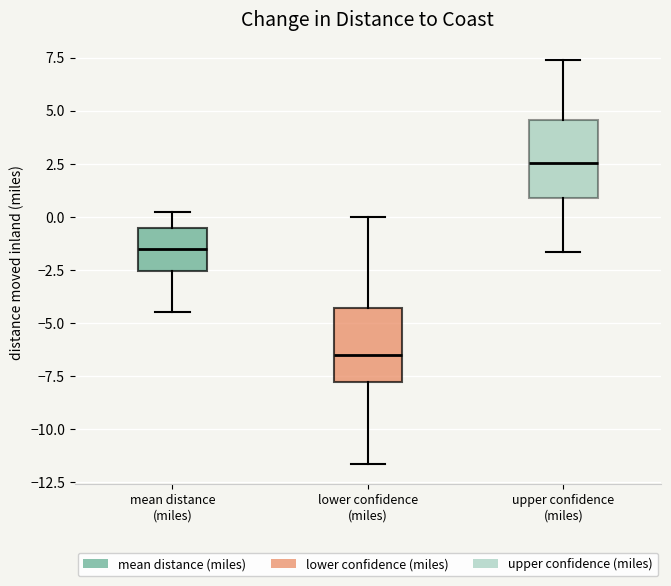

Reading left to right, transcribe this box plot: for each box, give where its median line is, the range the box spans, and where its two whiskers end, as read against the y-axis. The values are not printed on the chart, so give them approximately, as read against the axis.

mean distance (miles): median -1.5, box -2.5 to -0.5, whiskers -4.5 to 0.0
lower confidence (miles): median -6.5, box -8.0 to -4.5, whiskers -11.5 to 0.0
upper confidence (miles): median 2.5, box 1.0 to 4.5, whiskers -1.5 to 7.5